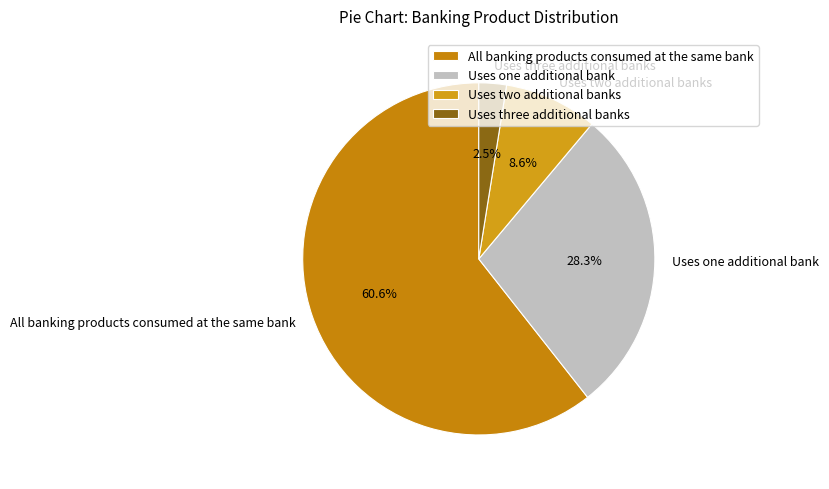

Combined, what portion of the pie is Uses two additional banks and Uses one additional bank?

36.9%